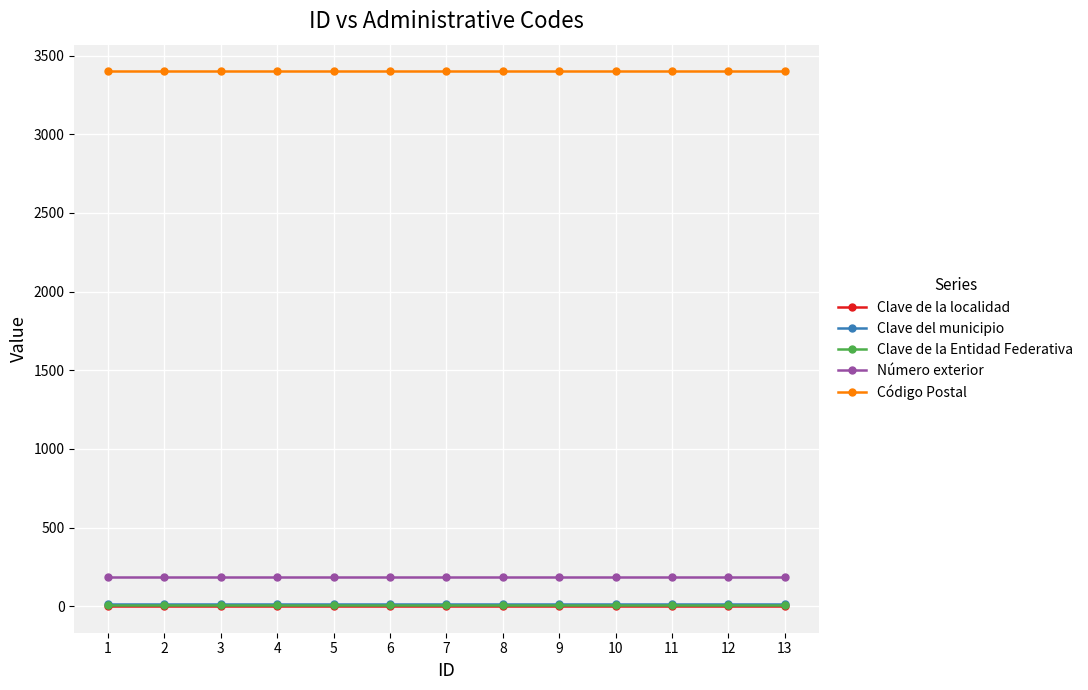

What are all the series names shown in the legend?

Clave de la localidad, Clave del municipio, Clave de la Entidad Federativa, Número exterior, Código Postal